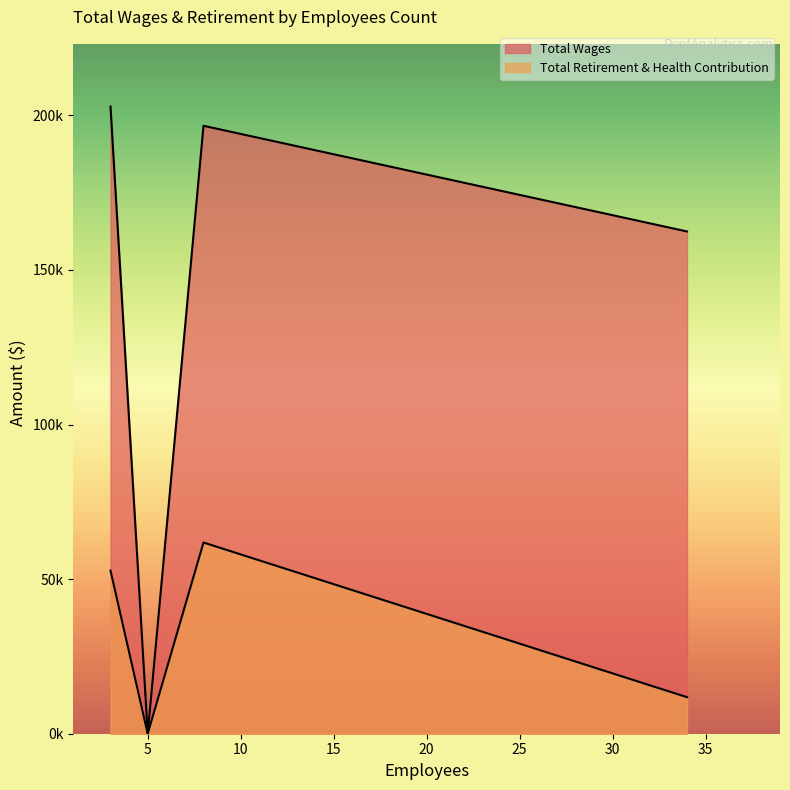

What are all the series names shown in the legend?

Total Wages, Total Retirement & Health Contribution